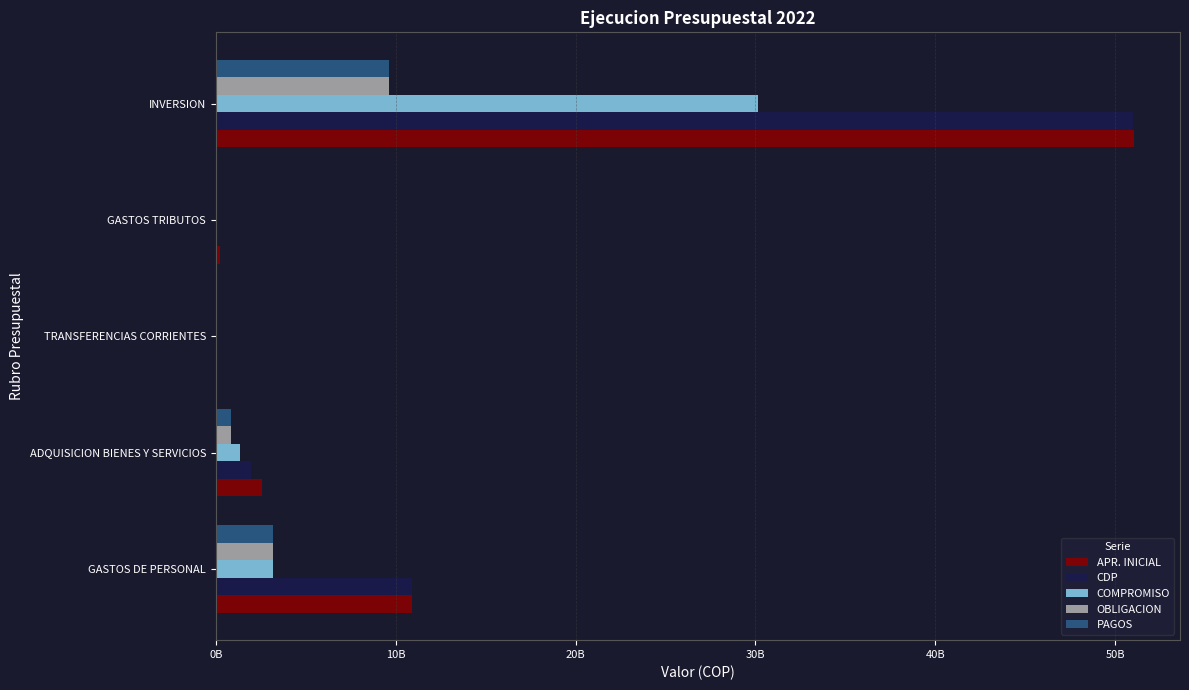

What are all the series names shown in the legend?

APR. INICIAL, CDP, COMPROMISO, OBLIGACION, PAGOS